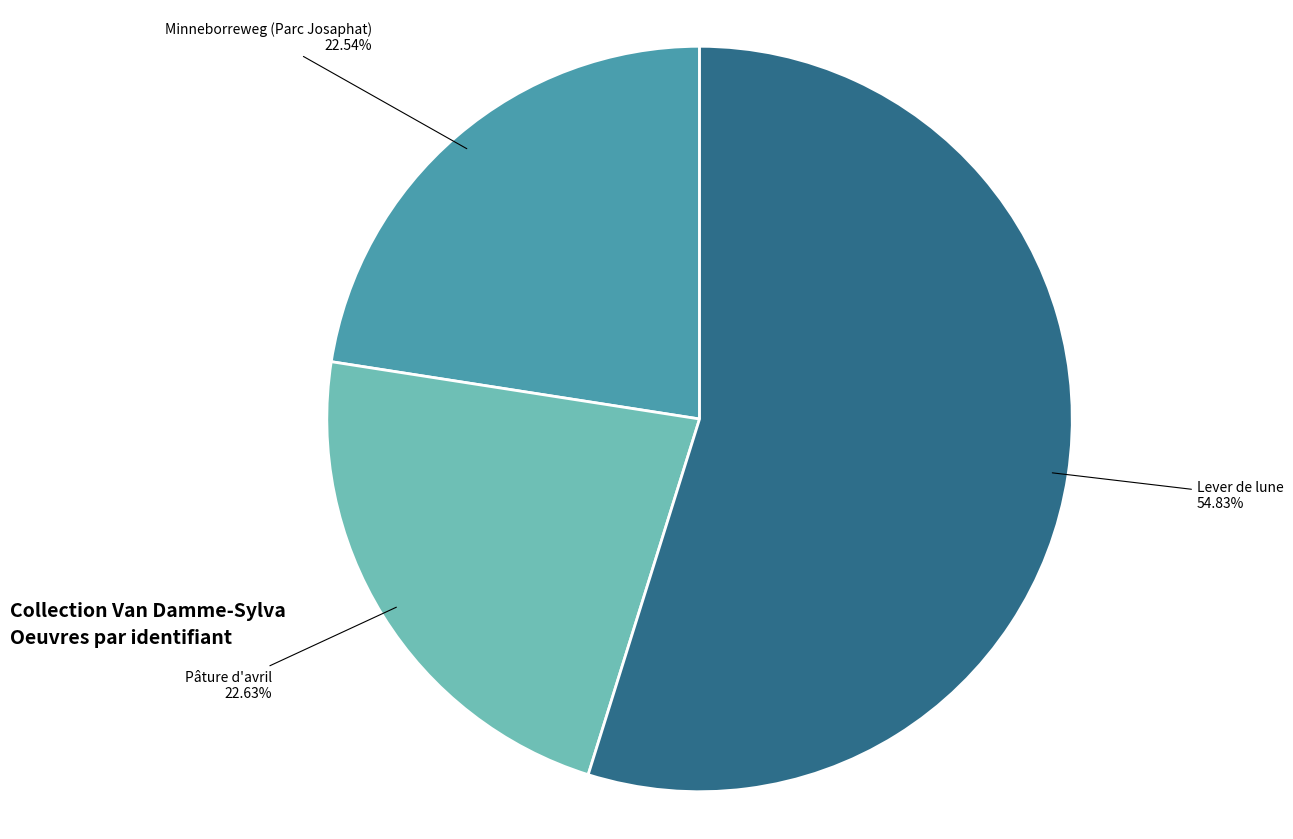

Which category has the biggest portion of the pie?

Lever de lune